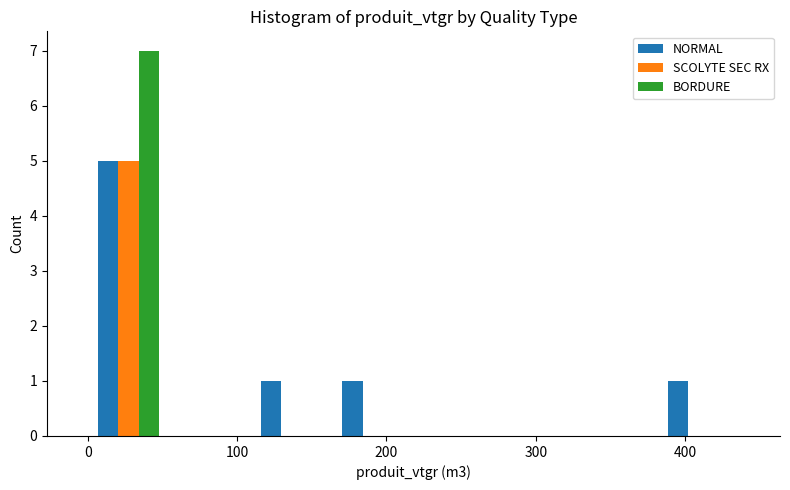

What is the height of the SCOLYTE SEC RX bar covering 0 to 50 on the x-axis? Neither the bar edges nor the heights are printed on the chart, so give them approximately, as read against the axes.

5